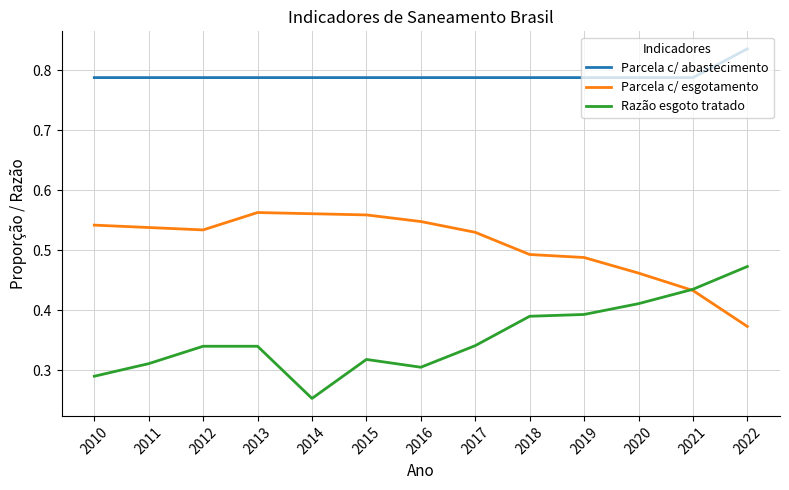

List the series in order of their overall mean, lowest first.

Razão esgoto tratado, Parcela c/ esgotamento, Parcela c/ abastecimento